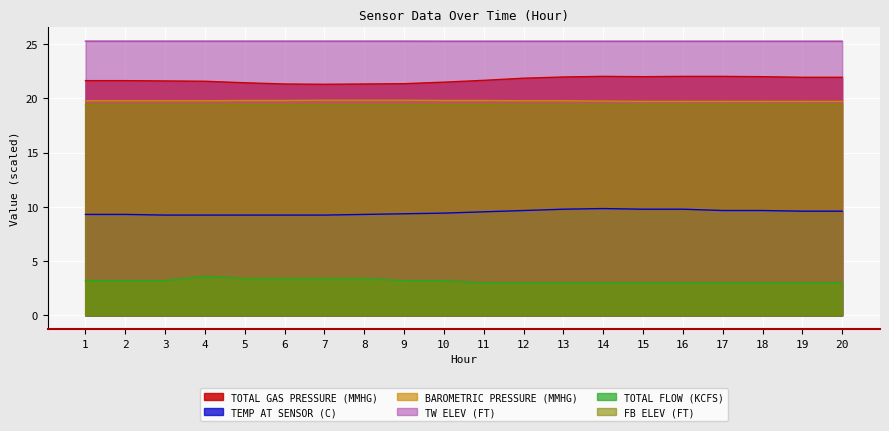

How many lines are shown in the chart?

6